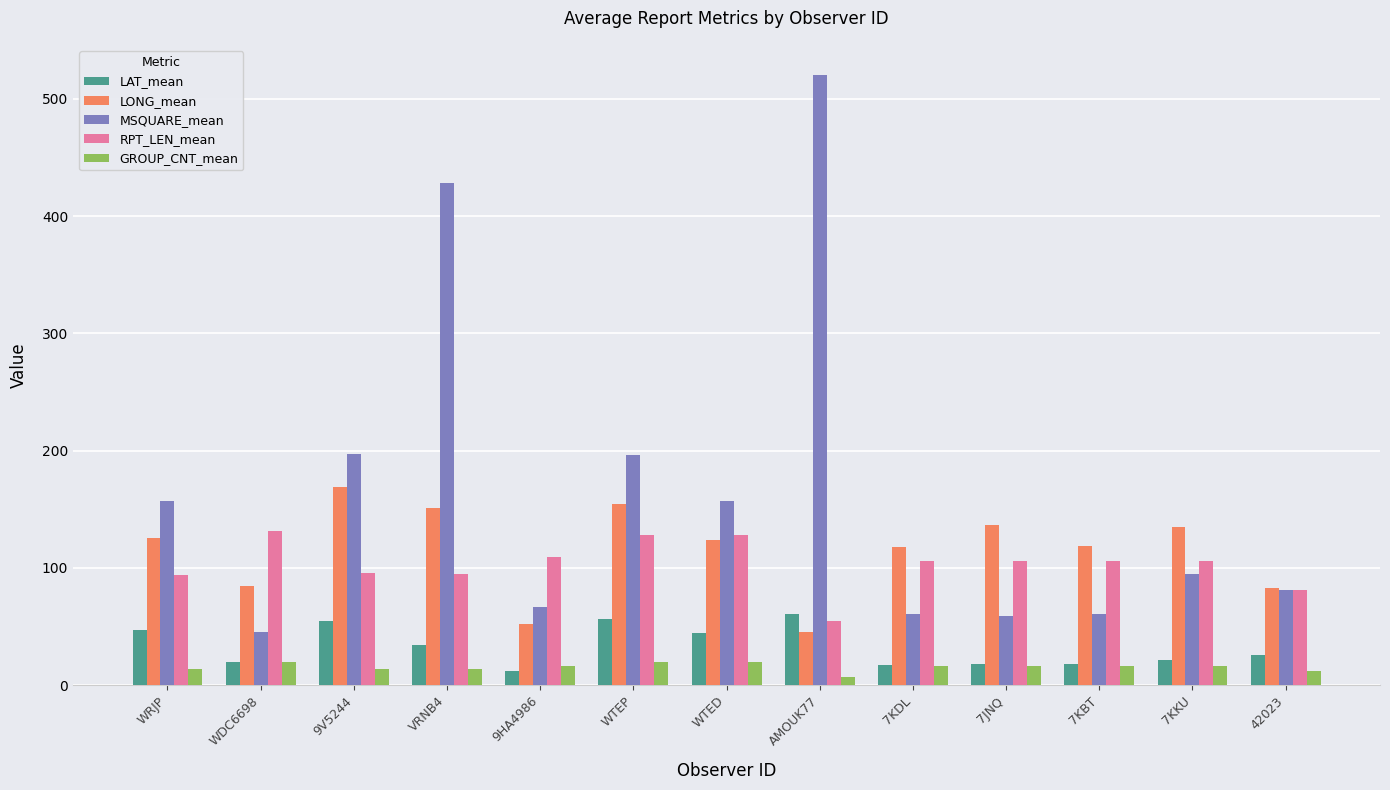

Which category has the highest value across all series?

AMOUK77